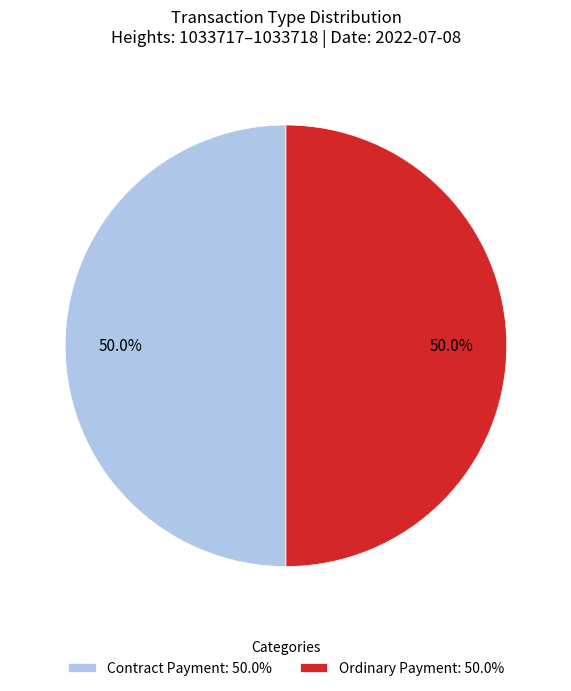

Is the sum of Ordinary Payment: 50.0% and Contract Payment: 50.0% greater than half?

Yes